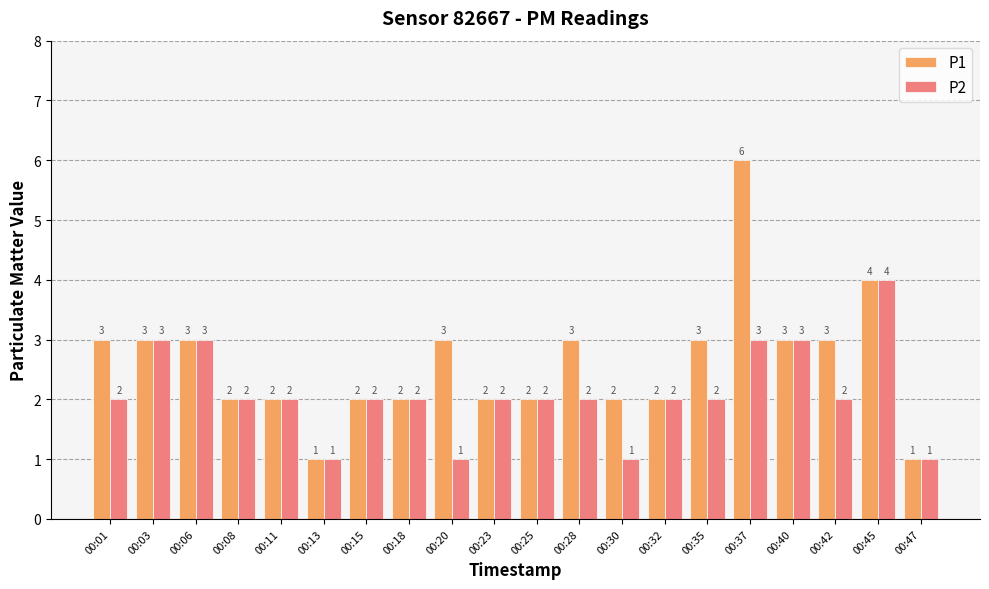

What is the difference between the maximum and minimum values in the P1 series?

5